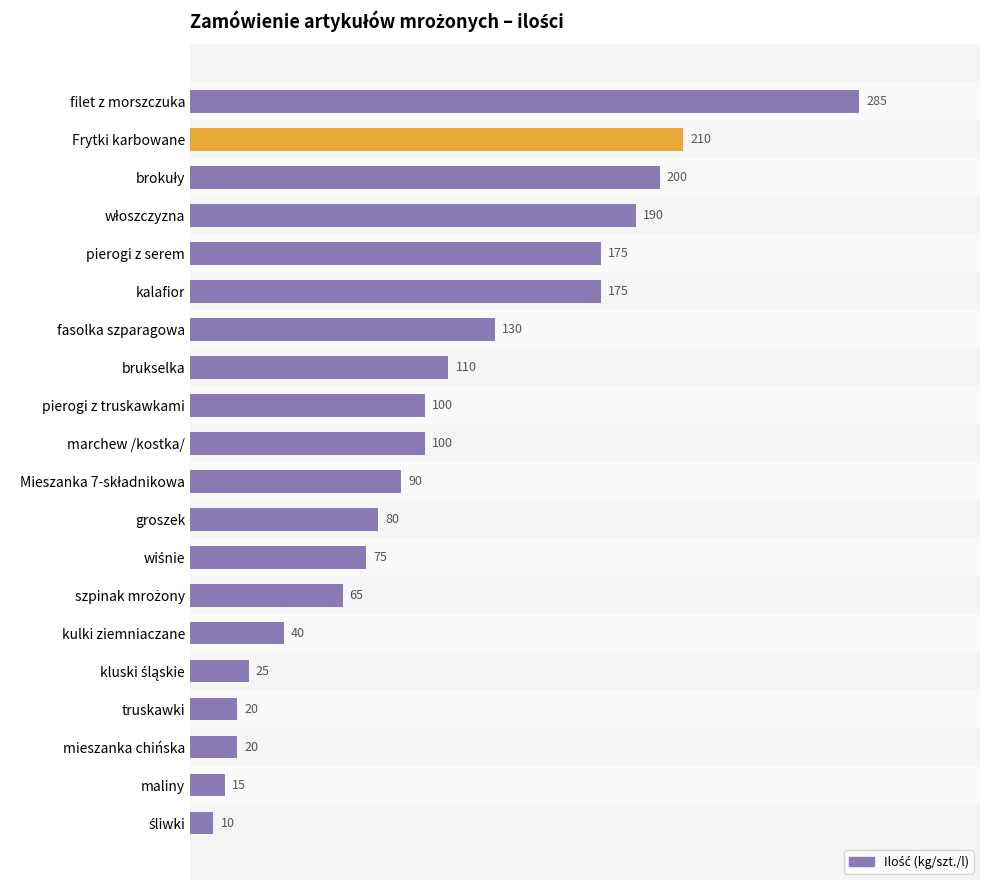

What is the maximum value shown in the chart?

285